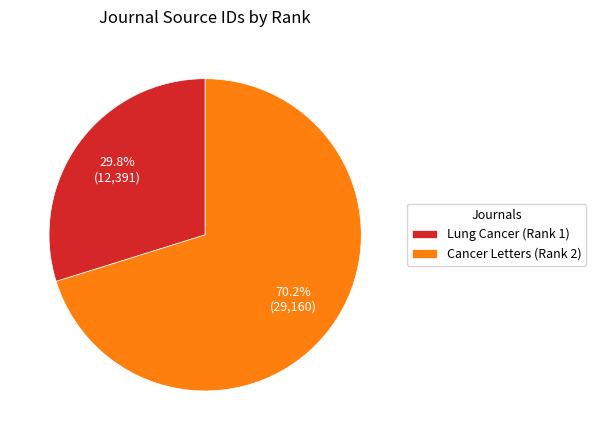

To the nearest percent, what is the difference between the largest and smallest slice percentages?

40%